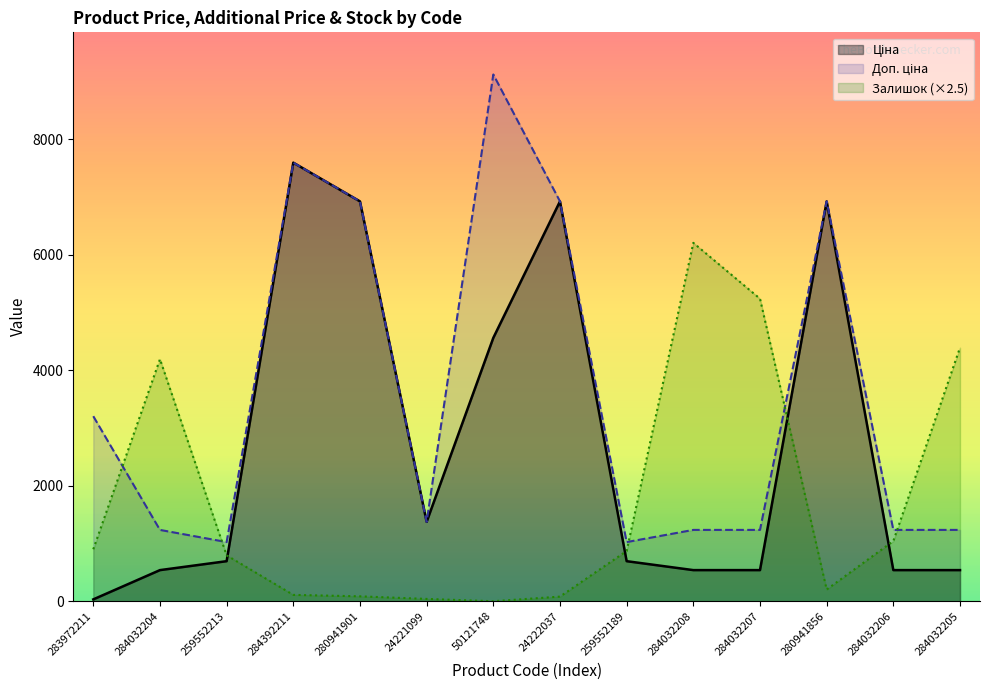

What is the total value across all series at 24222037?

13931.3